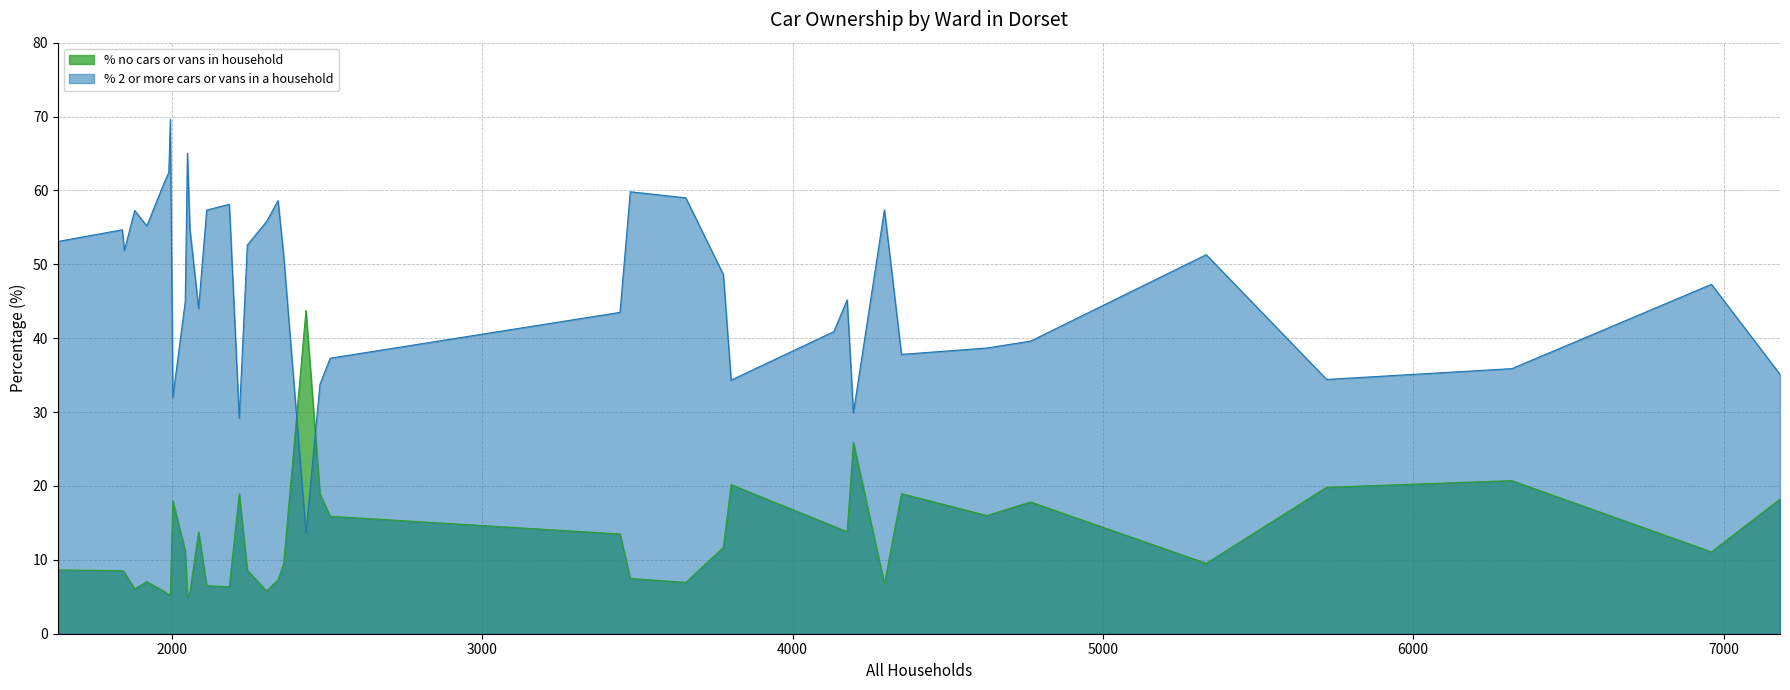

Which series has the widest spread of values?

% 2 or more cars or vans in a household